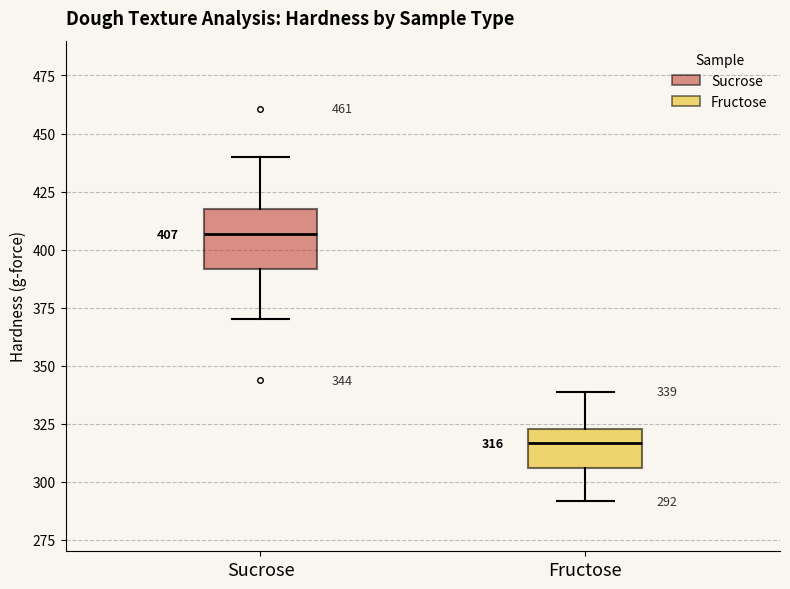

Which box is the tallest, from its lower edge to its upper edge?

Sucrose